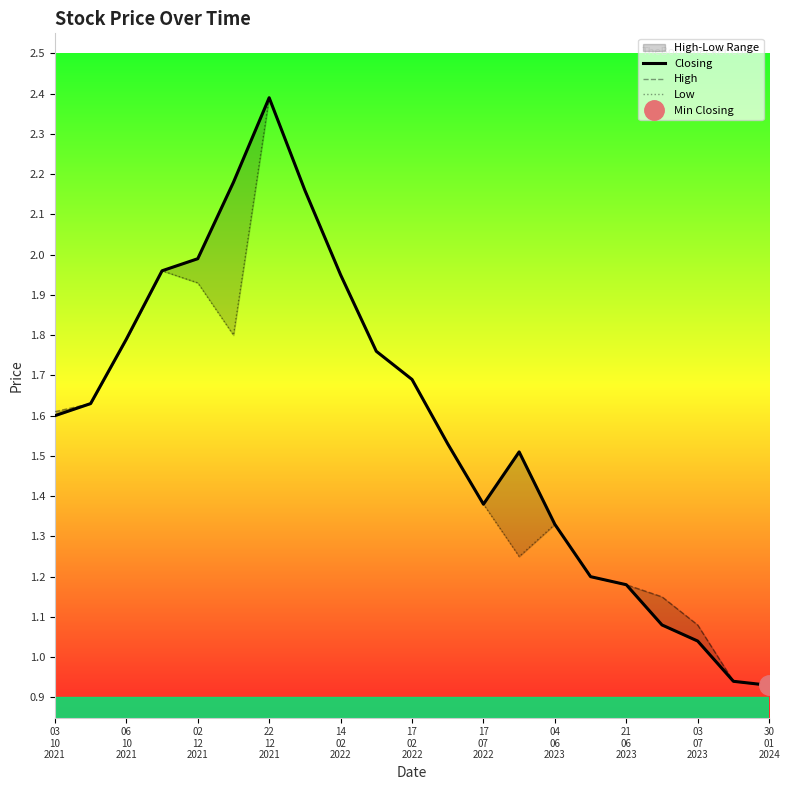

What is the difference between the Low values at 19 and 17?

0.1